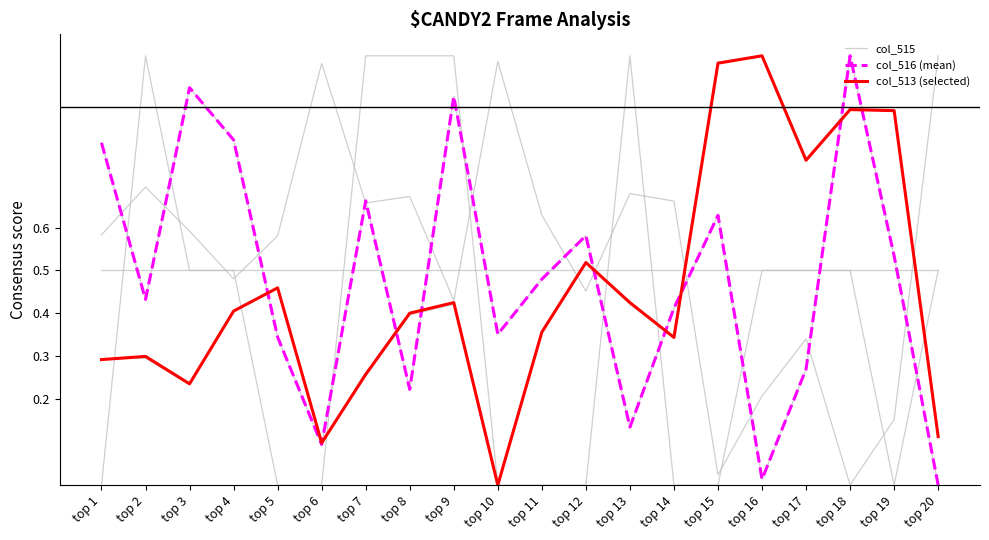

Where is the first local maximum for col_513 (selected)?

top 2